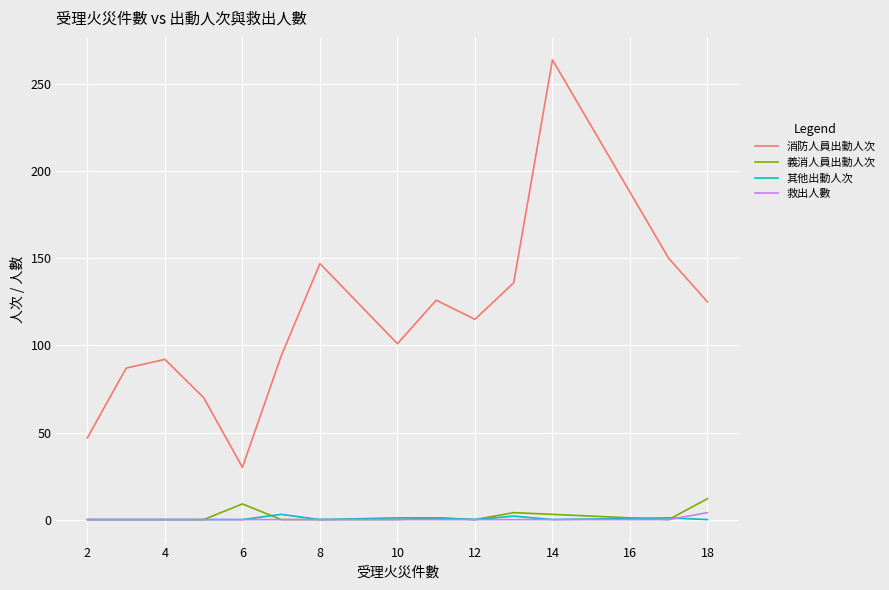

True or false: 救出人數 and 消防人員出動人次 cross at least once.

False